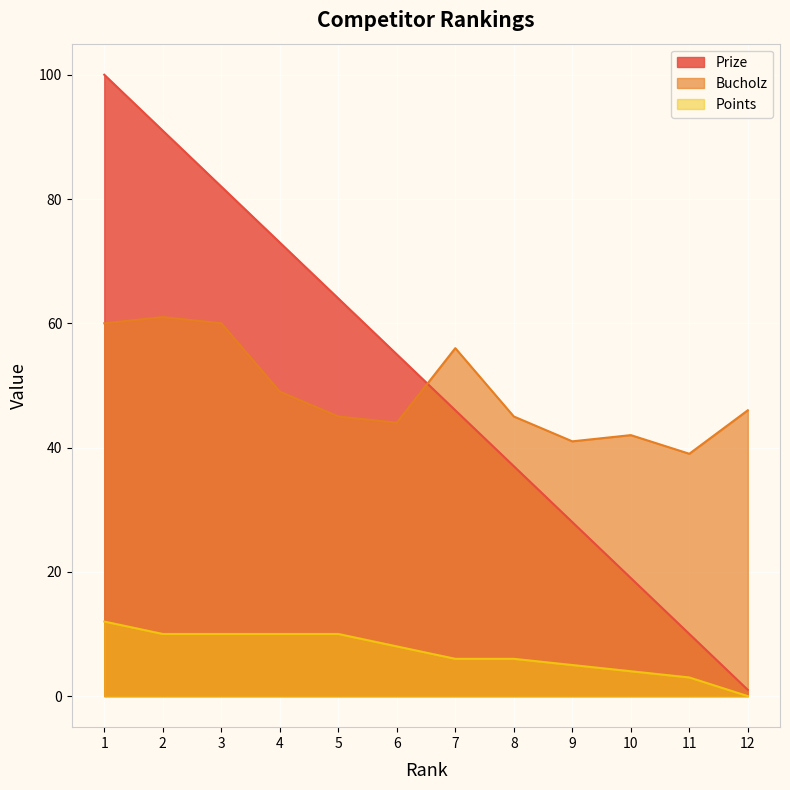

Reading left to right, list all the values displayed in this chart.

Prize: 100	91	82	73	64	55	46	37	28	19	10	1
Bucholz: 60	61	60	49	45	44	56	45	41	42	39	46
Points: 12	10	10	10	10	8	6	6	5	4	3	0